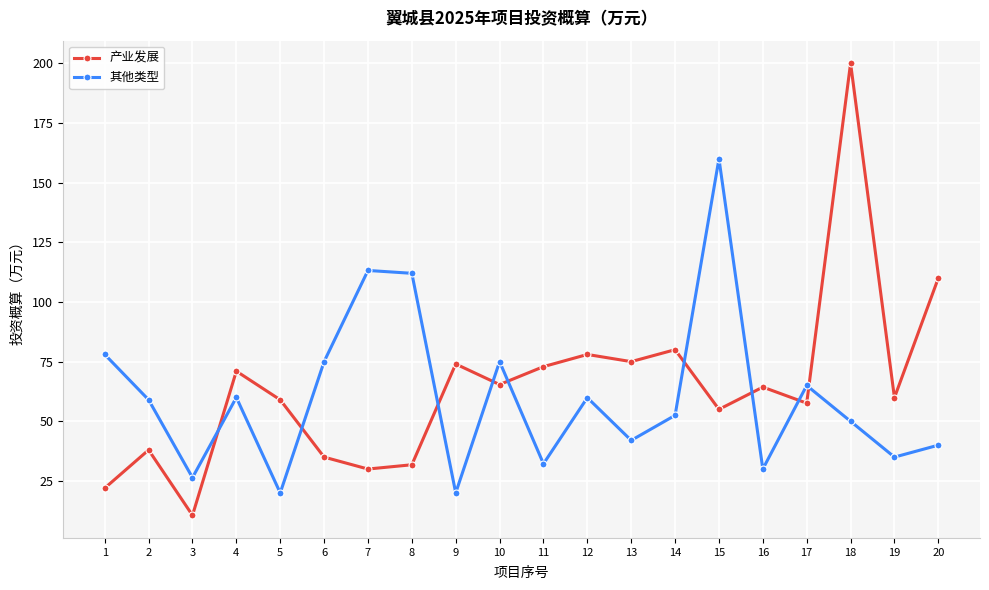

At which label is 产业发展 closest to 105?

20